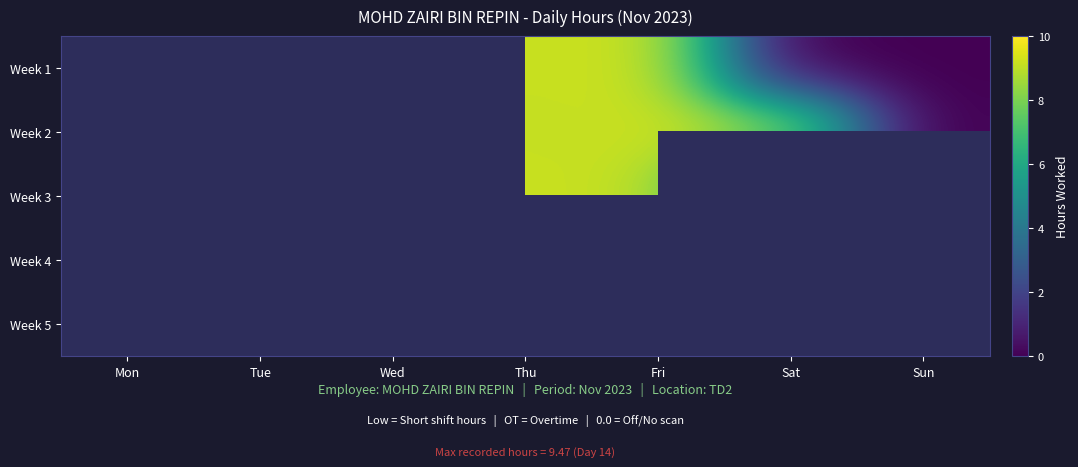

Rank the categories by Week 5 value from lowest to highest.

Mon, Tue, Wed, Thu, Fri, Sat, Sun